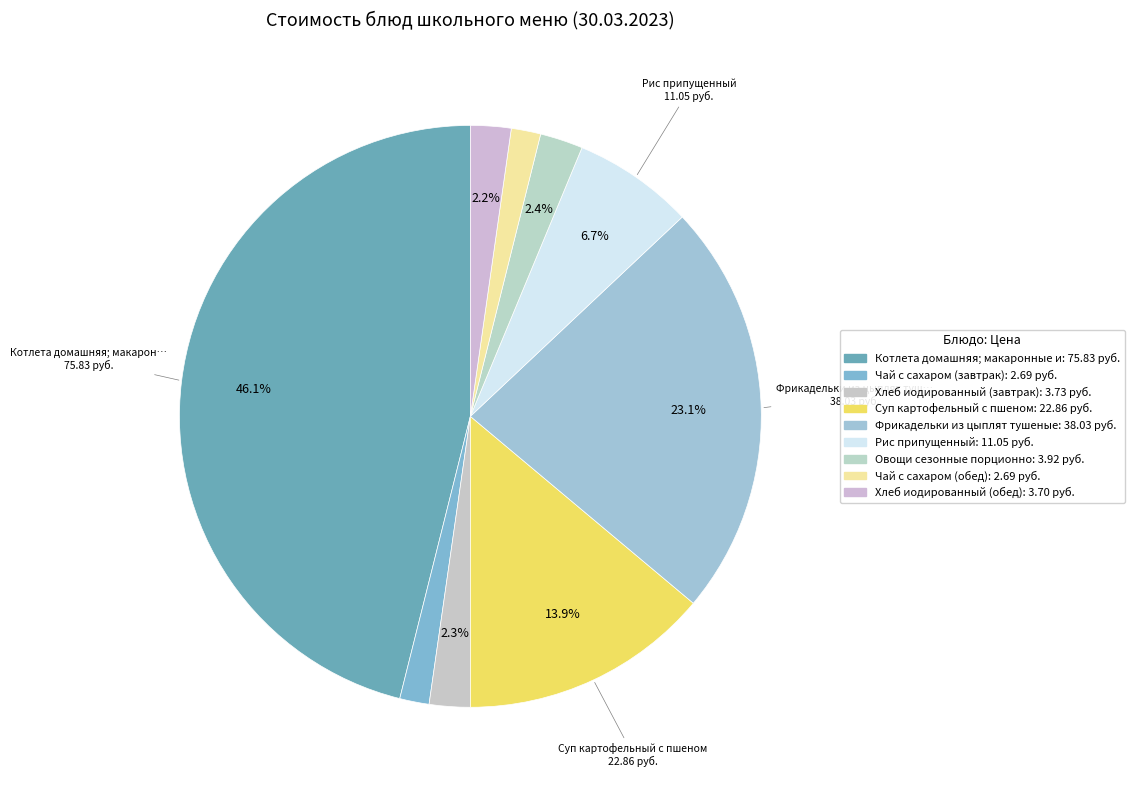

How many segments does this pie chart have?

9